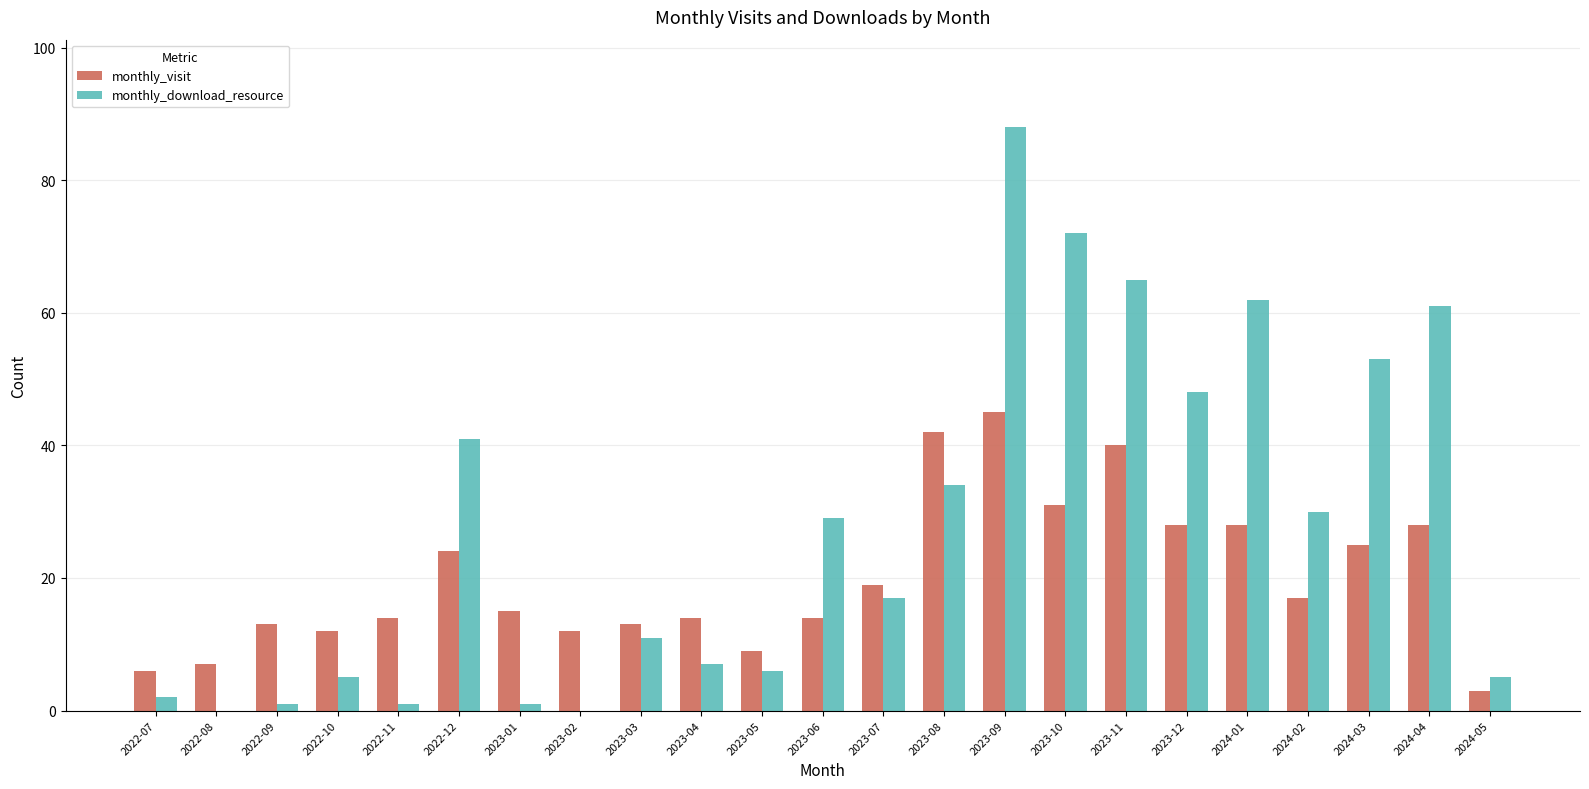

Is it true that monthly_download_resource equals 27 at 2022-08?

False